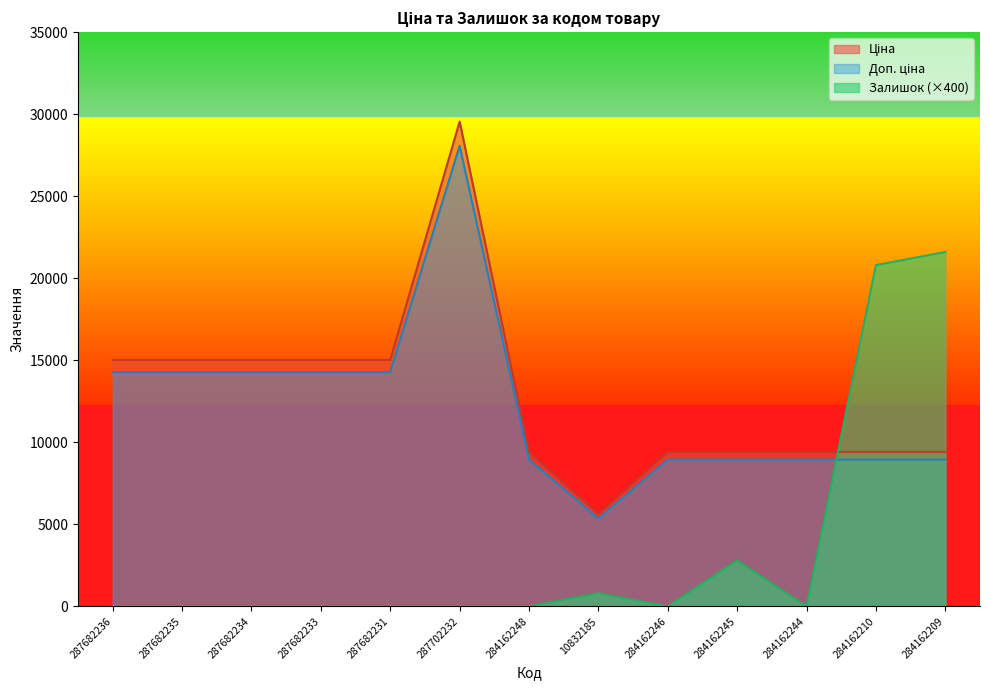

Reading left to right, transcribe all the data shown in this chart.

Ціна: 287682236=15019.2	287682235=15019.2	287682234=15019.2	287682233=15019.2	287682231=15019.2	287702232=29548.9	284162248=9416.9	10832185=5636.0	284162246=9416.9	284162245=9416.9	284162244=9416.9	284162210=9416.9	284162209=9416.9
Доп. ціна: 287682236=14268.2	287682235=14268.2	287682234=14268.2	287682233=14268.2	287682231=14268.2	287702232=28071.5	284162248=8946.0	10832185=5354.2	284162246=8946.0	284162245=8946.0	284162244=8946.0	284162210=8946.0	284162209=8946.0
Залишок: 287682236=0.0	287682235=0.0	287682234=0.0	287682233=0.0	287682231=0.0	287702232=0.0	284162248=0.0	10832185=800.0	284162246=0.0	284162245=2800.0	284162244=0.0	284162210=20800.0	284162209=21600.0